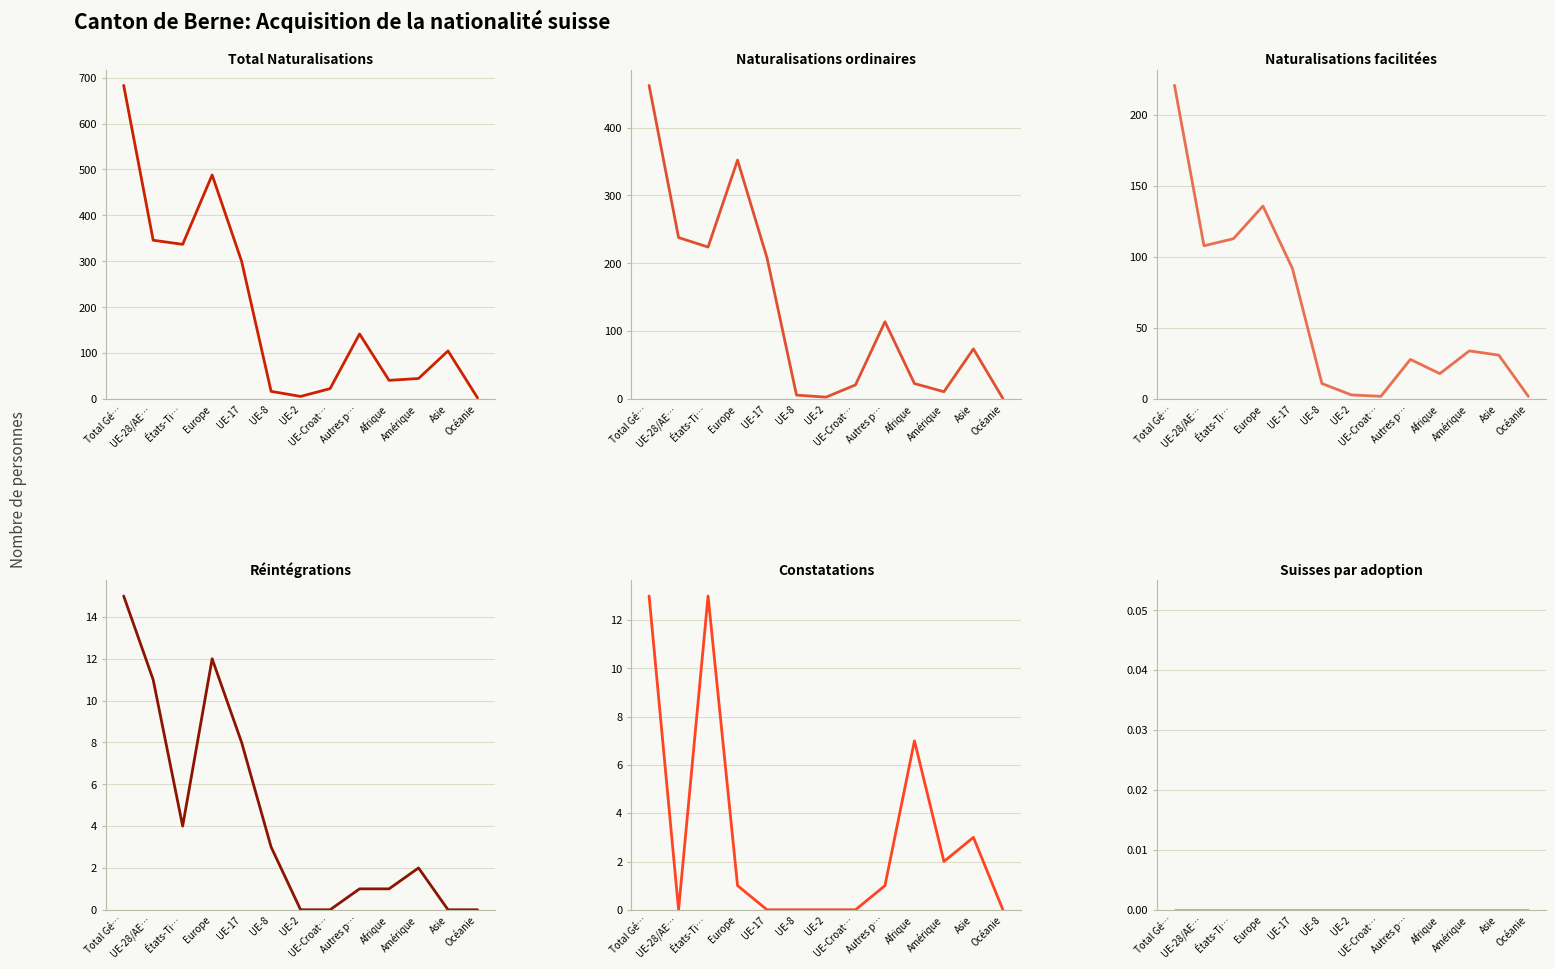

Is it true that Naturalisations facilitées equals 6 at UE-8?

False